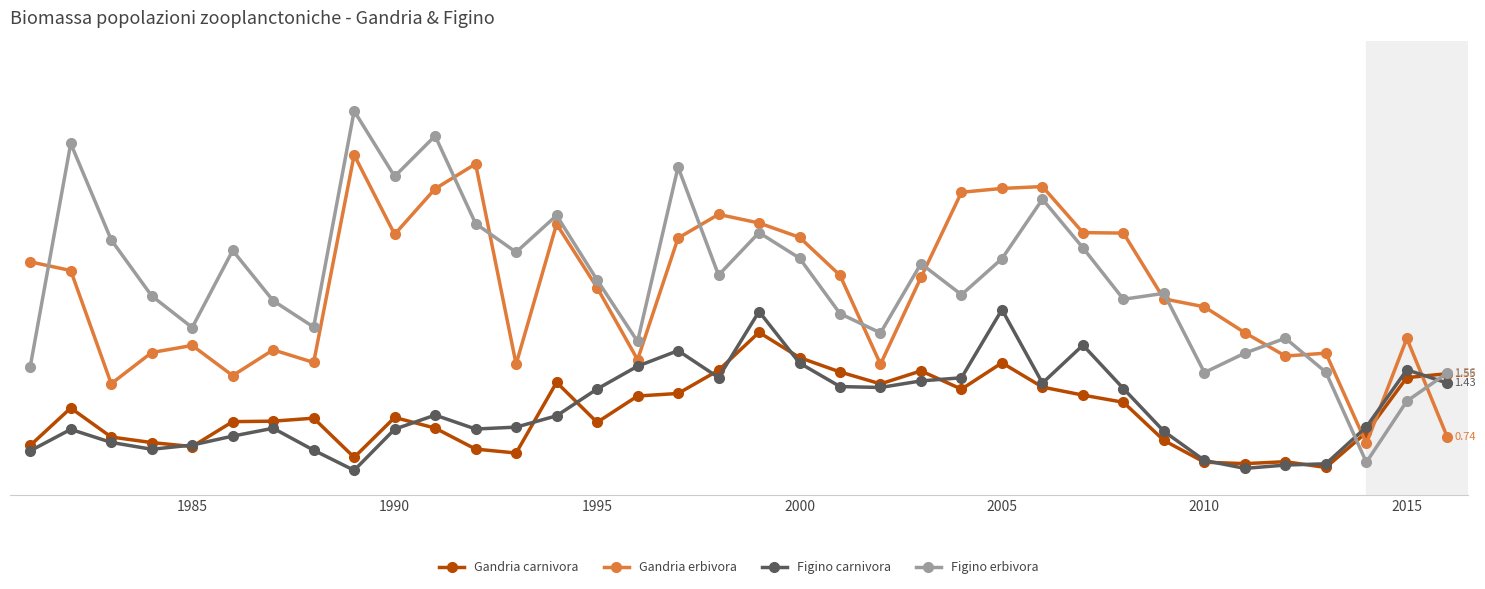

Does the chart display data point markers on the line(s)?

Yes